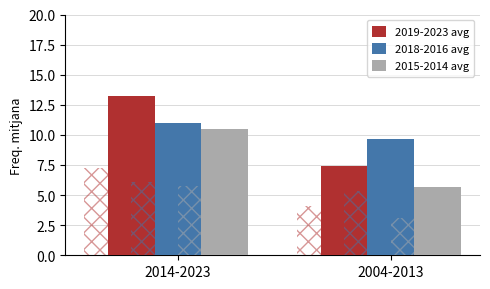

Read the 2018-2016 avg value at 2004-2013.

9.7